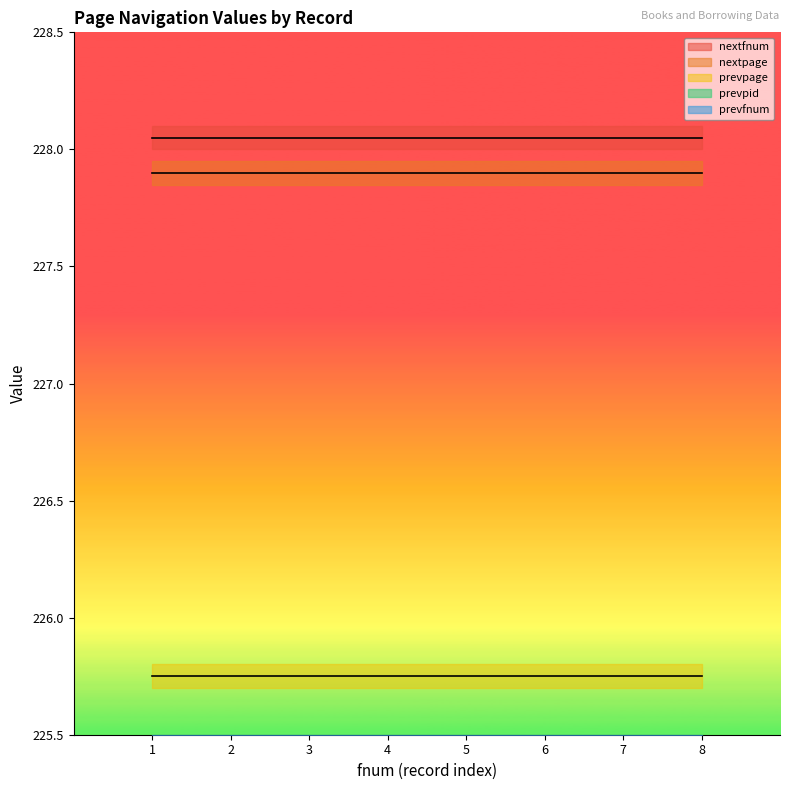

True or false: prevfnum has a value of 226 at 1.

True